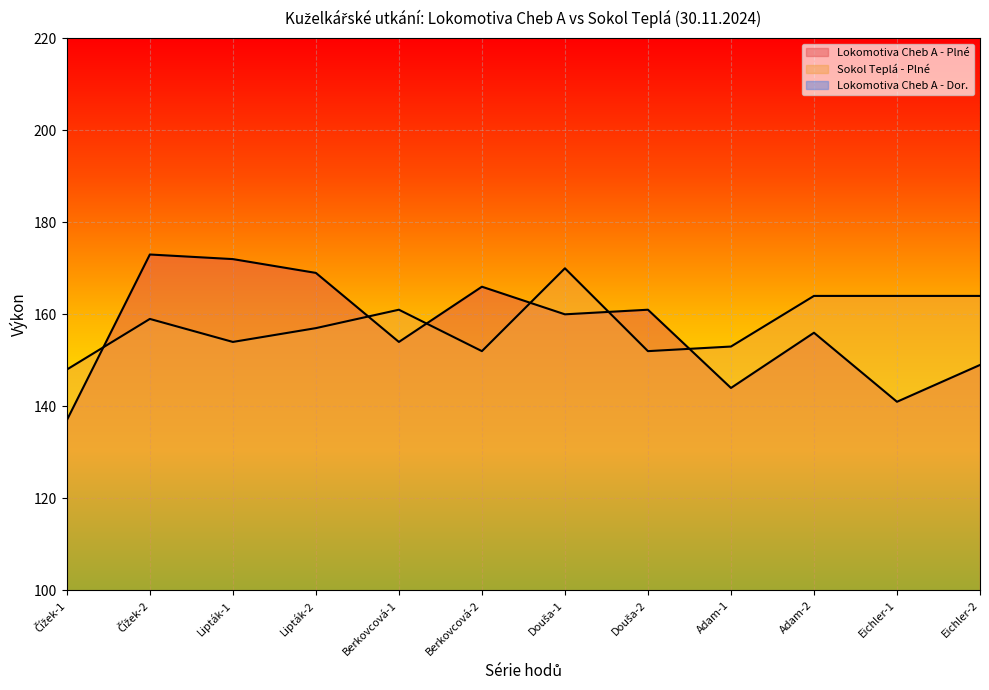

Is it true that Lokomotiva Cheb A - Dor. equals 29 at Eichler-2?

False